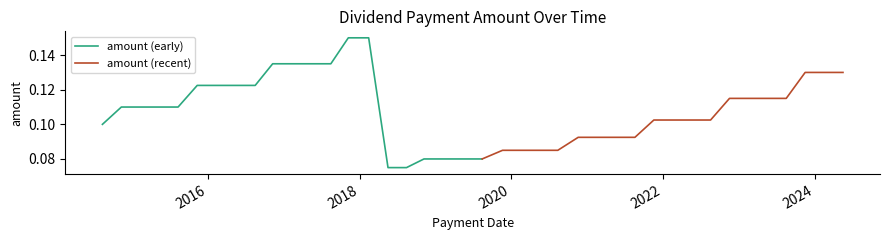

What is the sum of the values at 2021-02-17 and 2019-11-20?

0.2